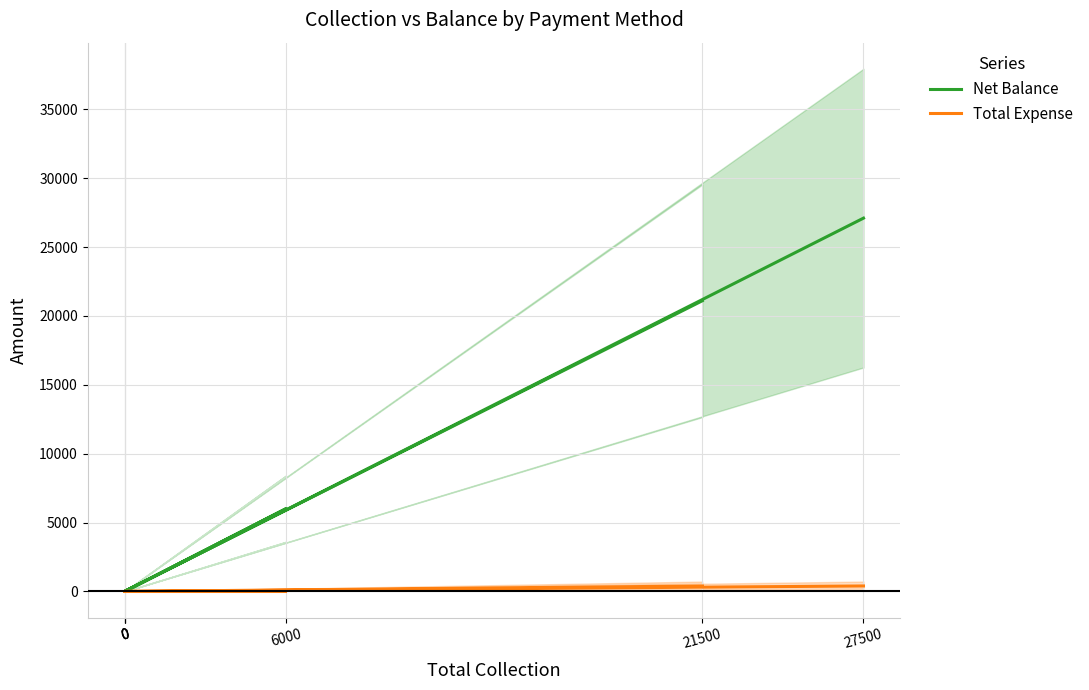

Which category has the highest value across all series?

27500